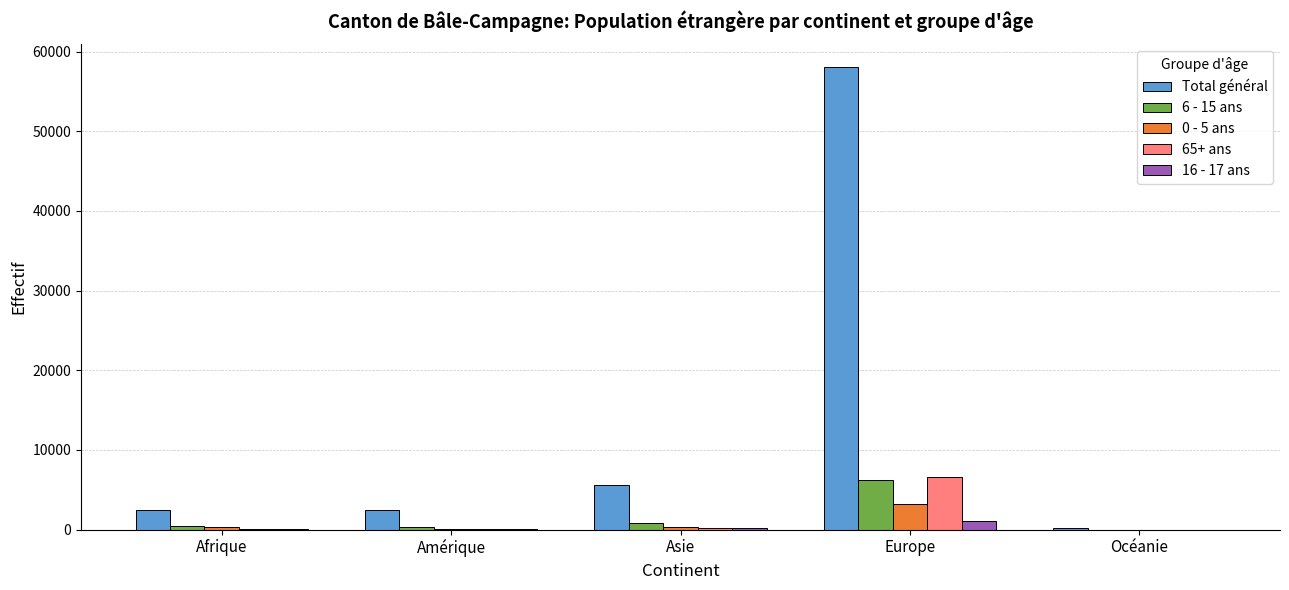

Is it true that Total général equals 7902 at Asie?

False